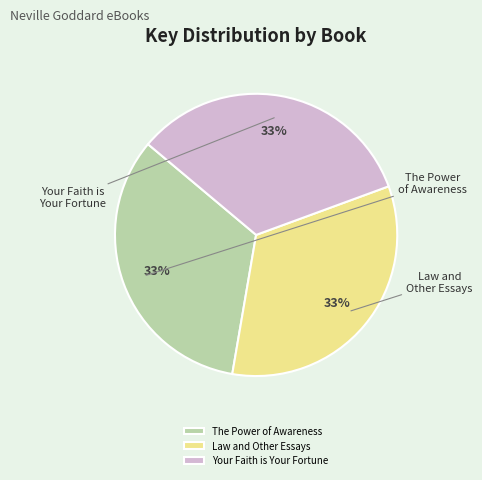

To the nearest percent, what is the combined percentage of Your Faith is Your Fortune and The Power of Awareness?

67%